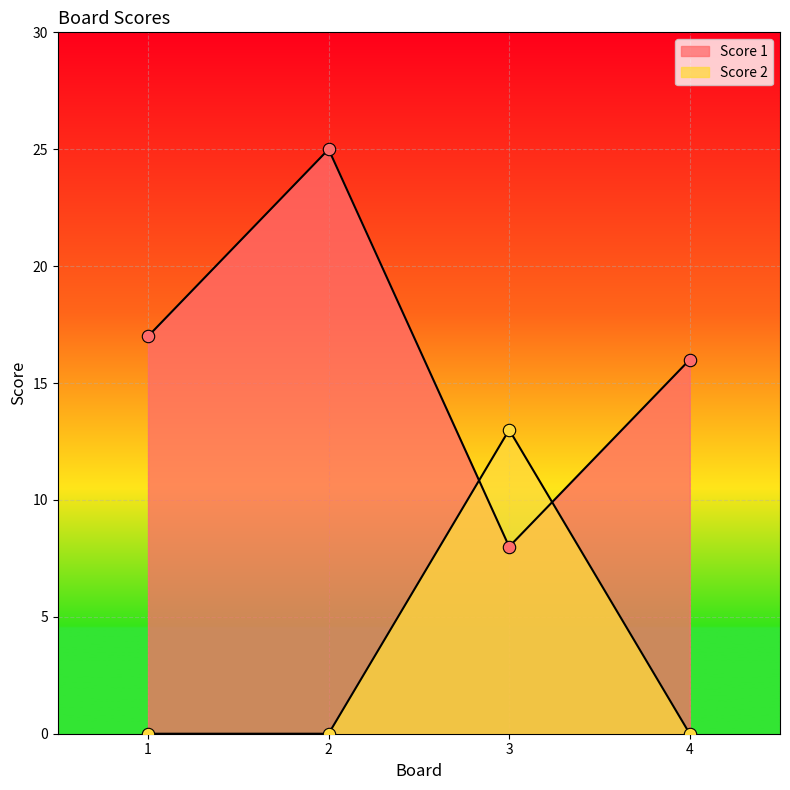

What are all the series names shown in the legend?

Score 1, Score 2